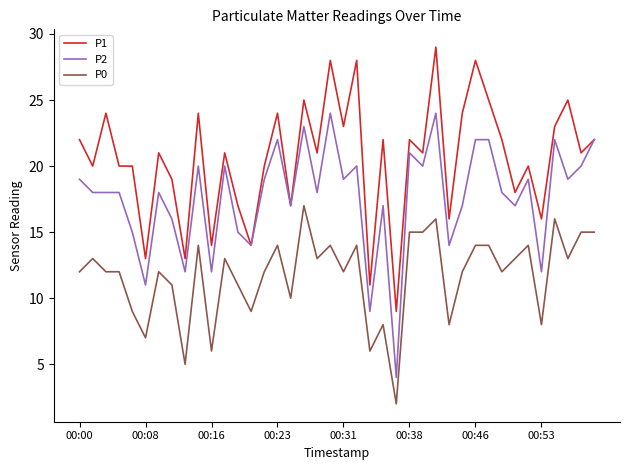

What is the maximum value shown in the chart?

29